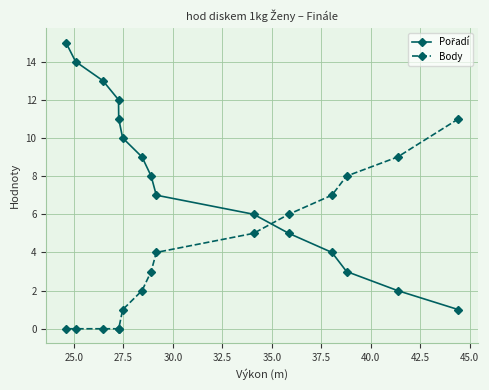

What is the maximum value shown in the chart?

15